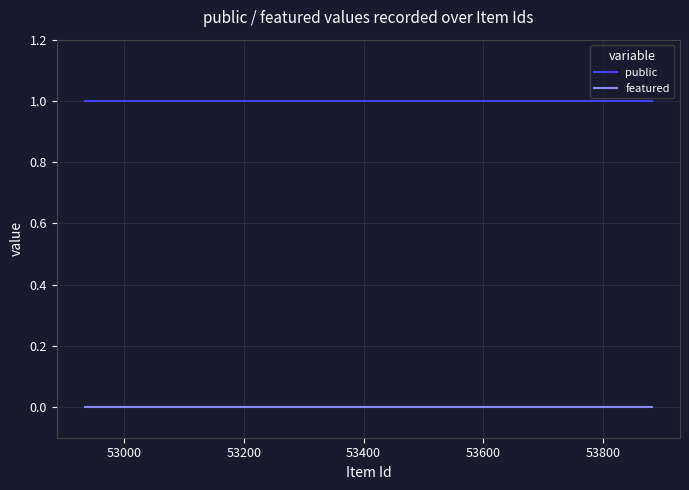

Which series has the largest total across all categories?

public